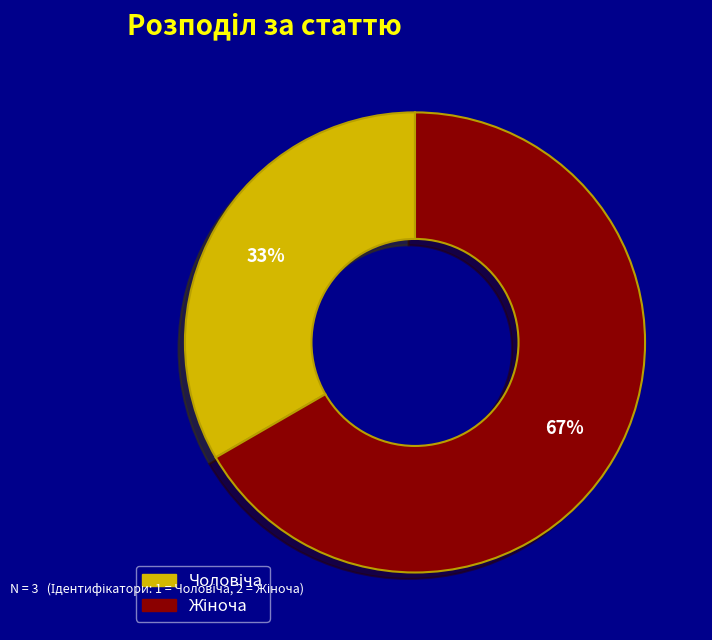

To the nearest percent, what is the average slice percentage?

50%